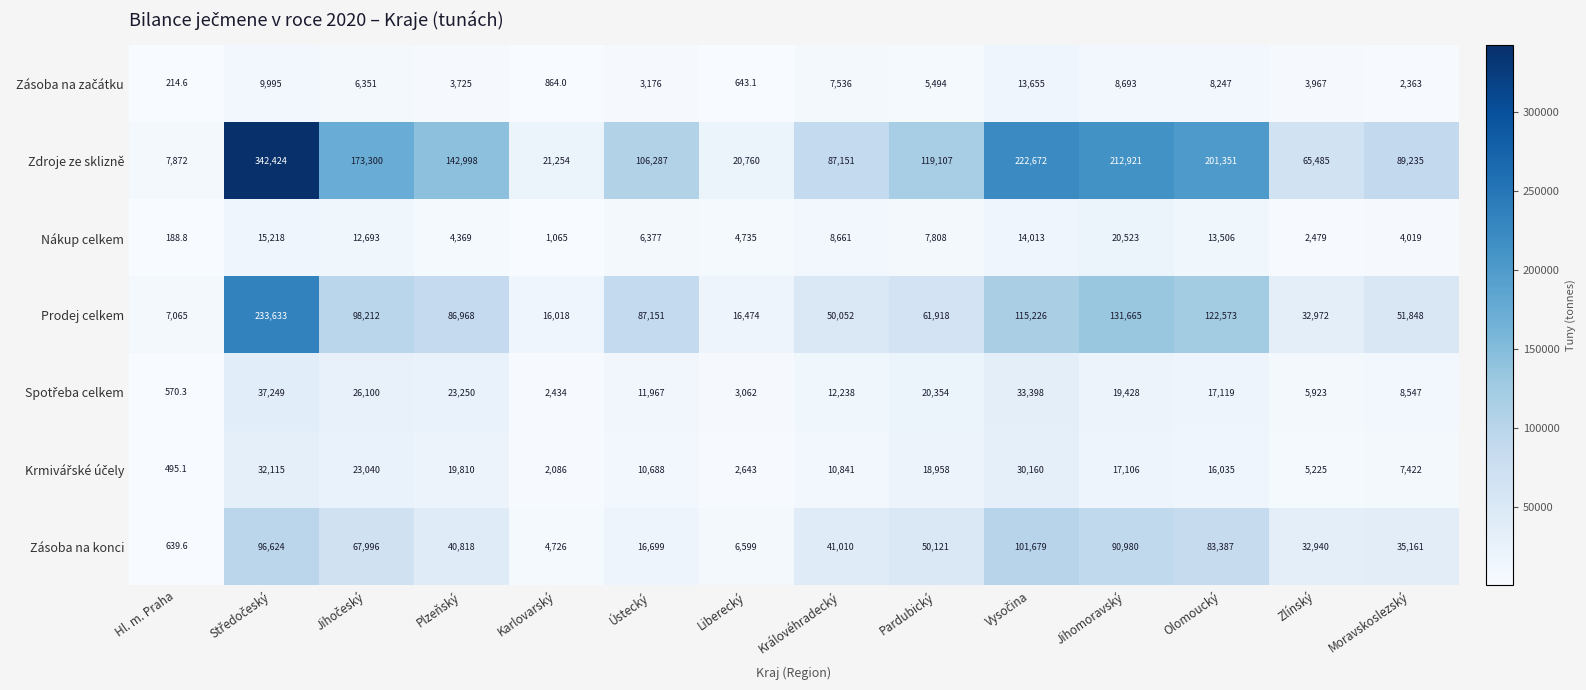

Which series changed the most between Plzeňský and Moravskoslezský?

Zdroje ze sklizně